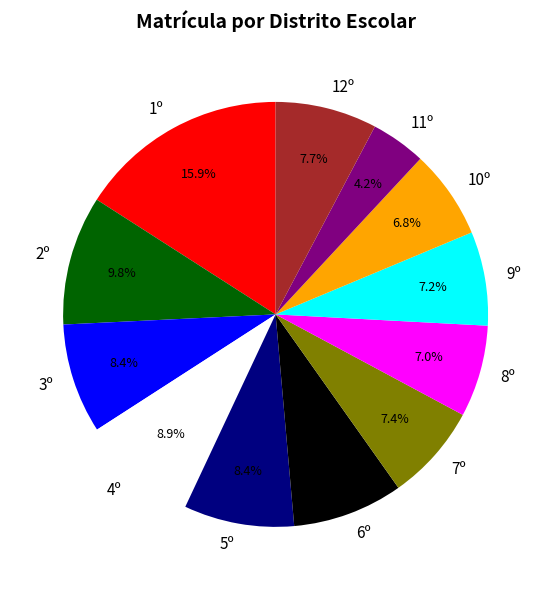

What portion of the pie excludes 1º?

84.1%